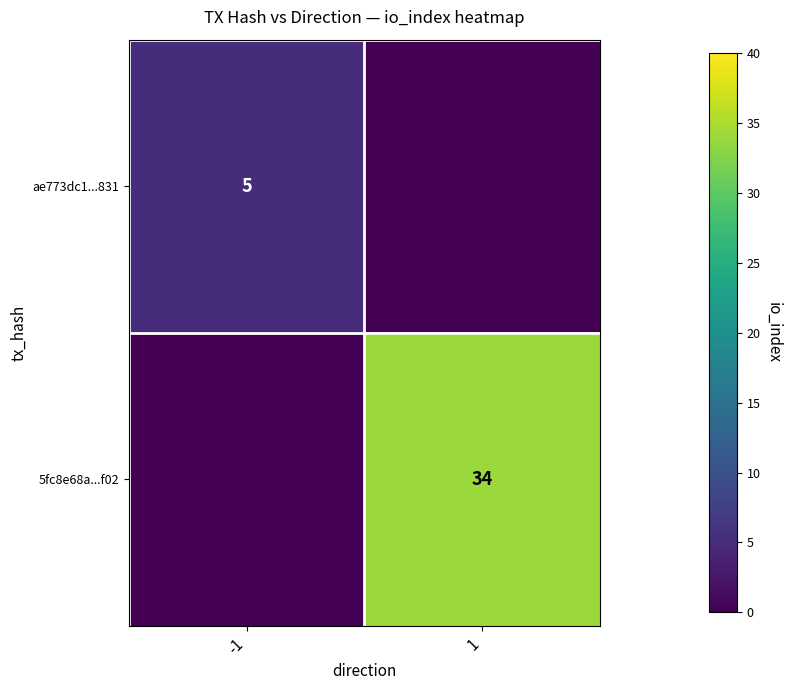

Is it true that 5fc8e68a...f02 equals 17 at 1?

False